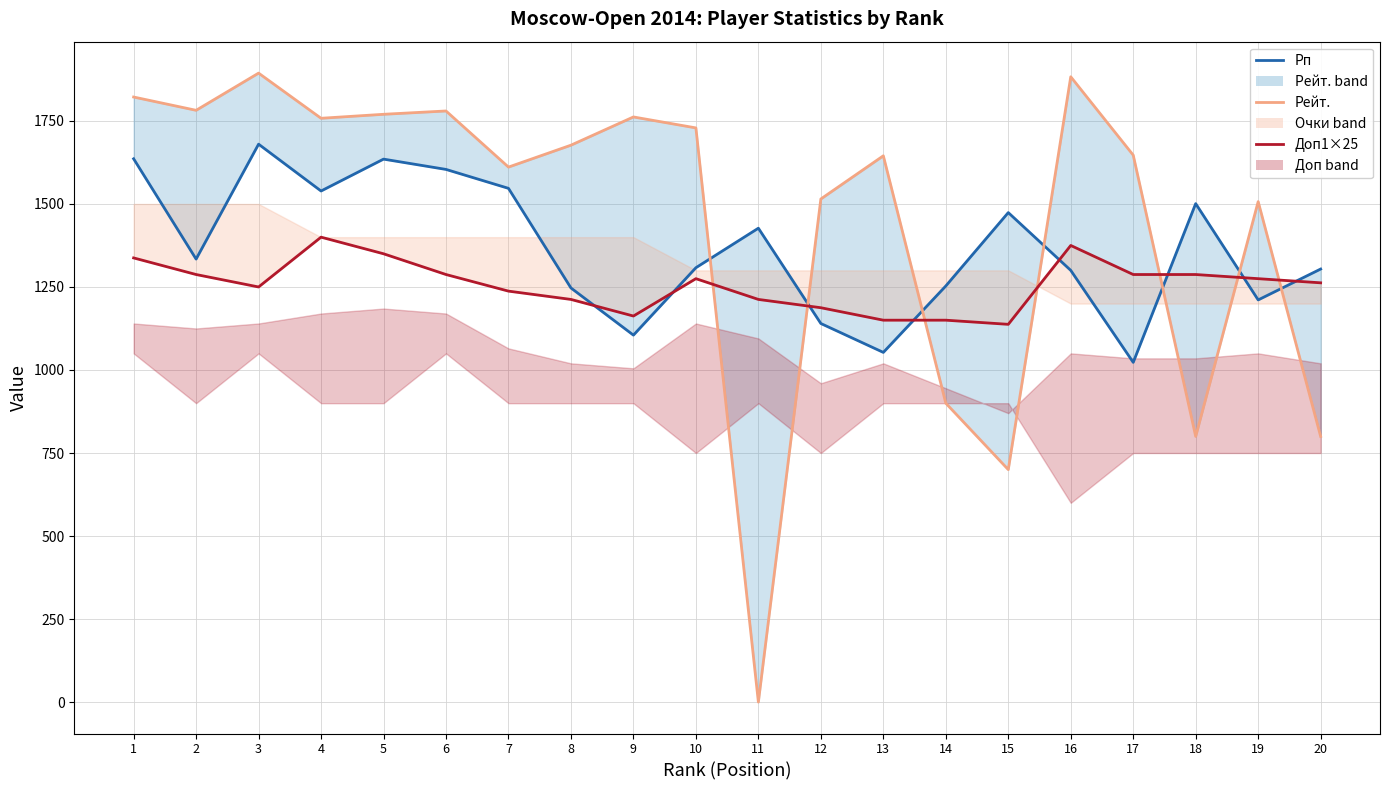

Reading left to right, list all the values displayed in this chart.

Рп: 1636.0	1334.0	1680.0	1539.0	1635.0	1604.0	1547.0	1247.0	1105.0	1308.0	1427.0	1140.0	1053.0	1253.0	1474.0	1300.0	1023.0	1501.0	1211.0	1304.0
Рейт.: 1822.0	1782.0	1894.0	1758.0	1770.0	1780.0	1611.0	1677.0	1762.0	1729.0	0.0	1515.0	1645.0	900.0	700.0	1883.0	1647.0	800.0	1507.0	800.0
Доп1×25: 1337.5	1287.5	1250.0	1400.0	1350.0	1287.5	1237.5	1212.5	1162.5	1275.0	1212.5	1187.5	1150.0	1150.0	1137.5	1375.0	1287.5	1287.5	1275.0	1262.5